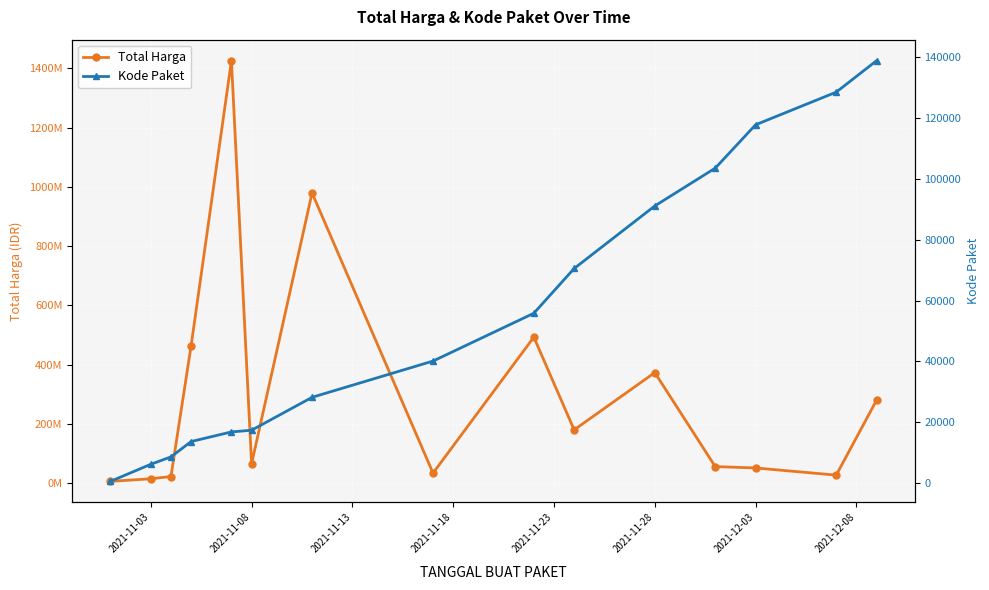

At 2021-11-28, list the series in order from largest to smallest.

Total Harga, Kode Paket